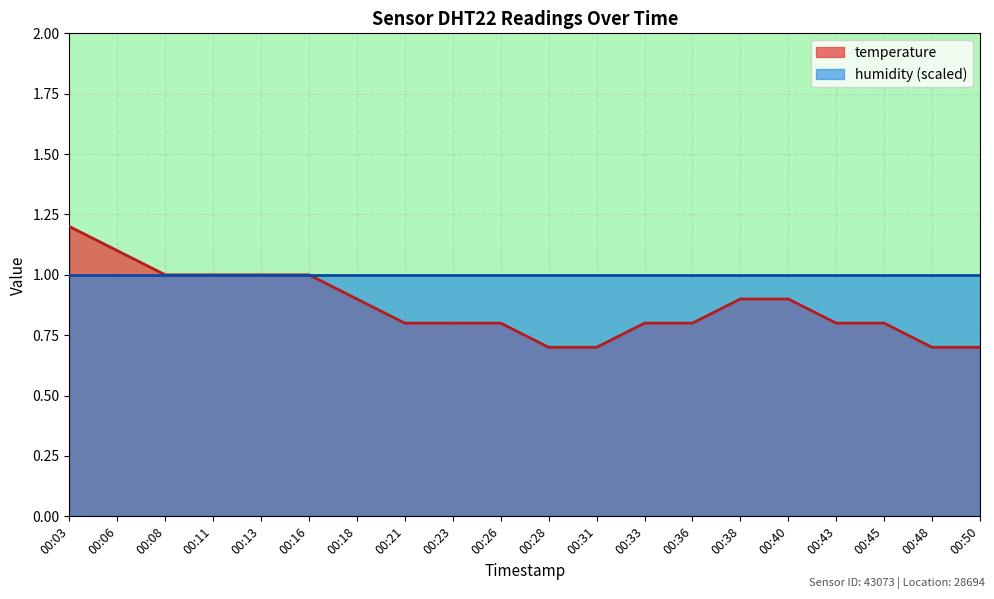

Rank the categories by value from lowest to highest.

00:28, 00:31, 00:48, 00:50, 00:21, 00:23, 00:26, 00:33, 00:36, 00:43, 00:45, 00:18, 00:38, 00:40, 00:08, 00:11, 00:13, 00:16, 00:06, 00:03